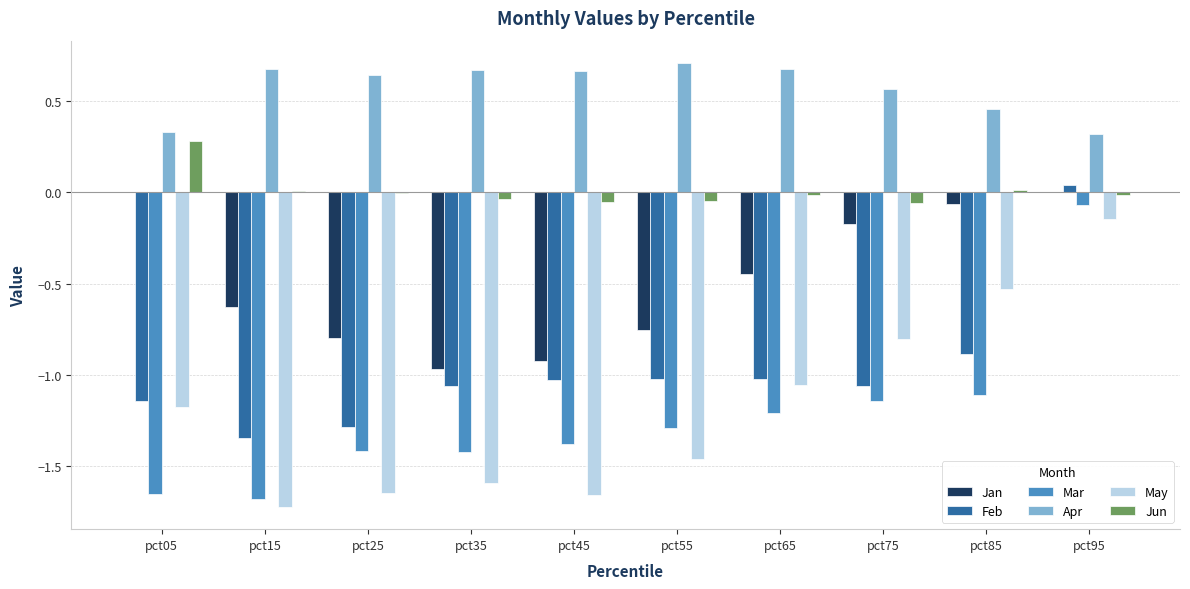

How many categories are shown in the chart?

10